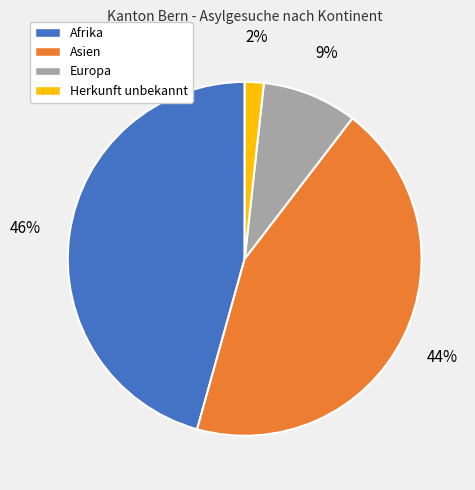

Is there a majority slice in this chart?

No